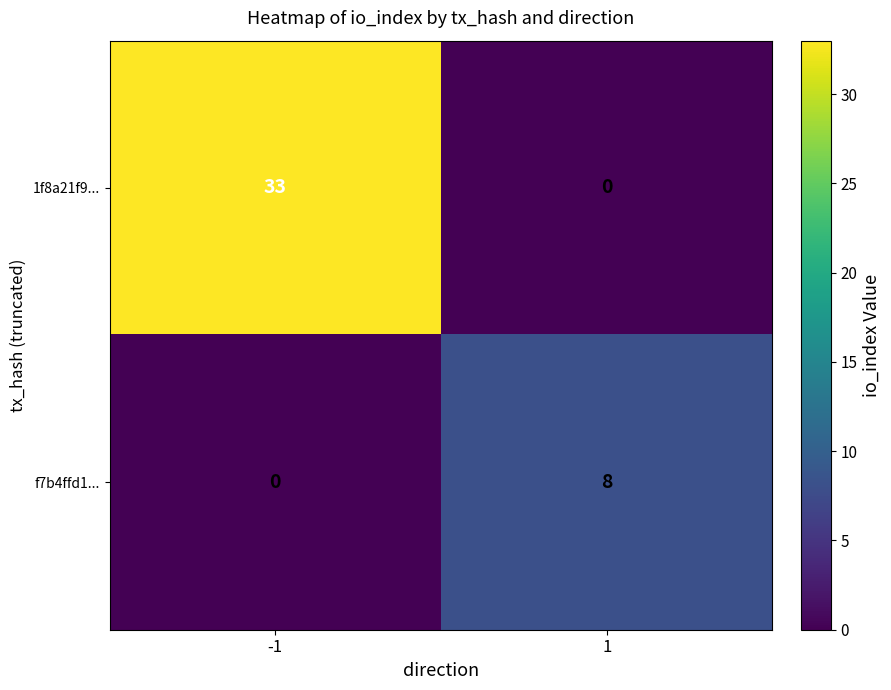

Between -1 and 1, which series saw the biggest shift?

1f8a21f9...